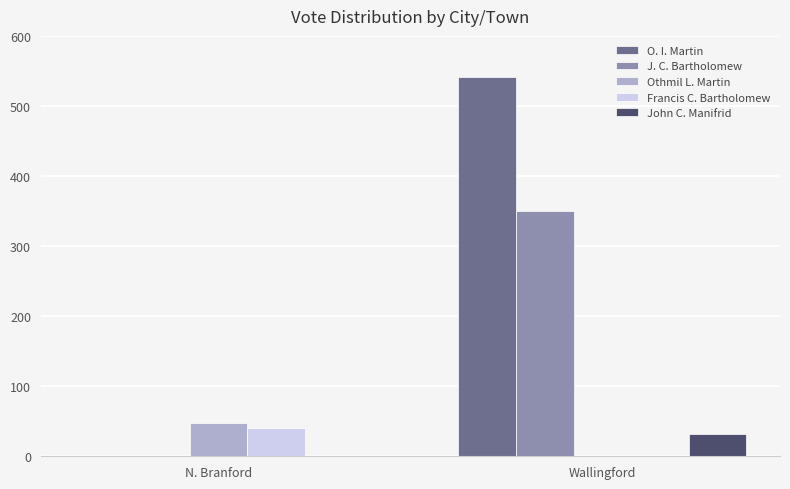

How many Othmil L. Martin values are between 0 and 48?

2